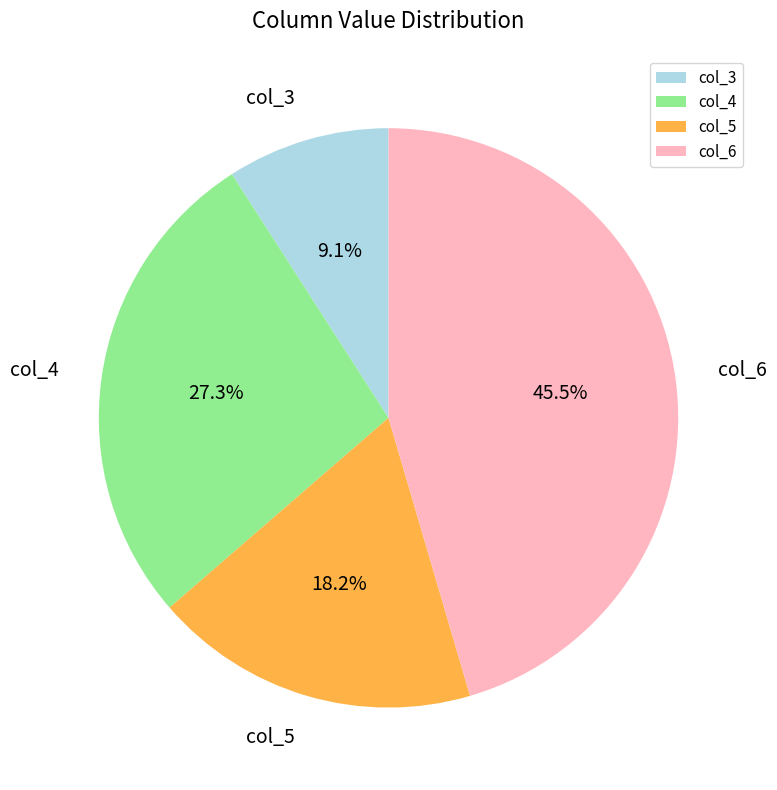

What is the smallest slice in the pie chart?

col_3